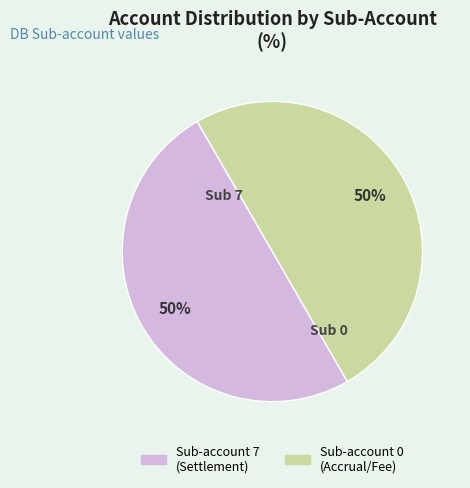

To the nearest percent, what is the average slice percentage?

50%